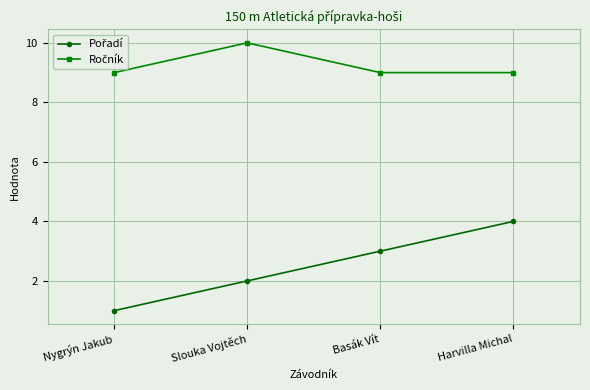

At how many categories does at least one series exceed 5?

4